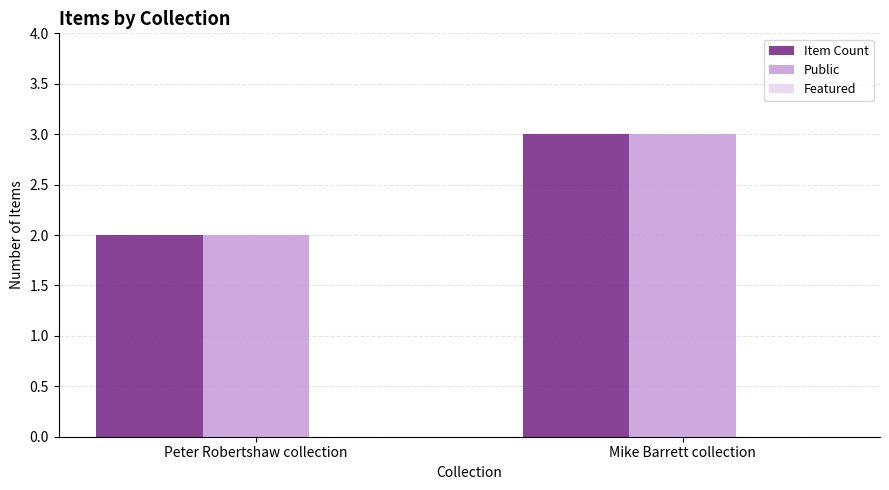

Which category has the highest value in the Public series?

Mike Barrett collection